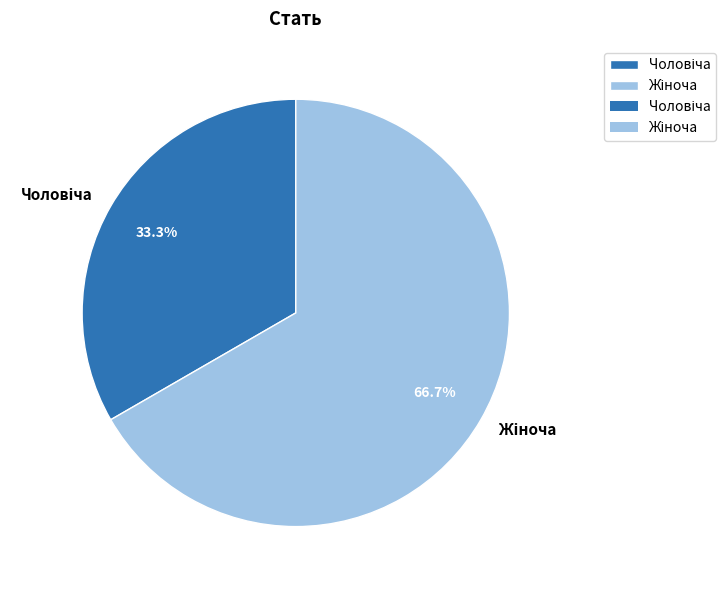

Is there any slice that represents more than half of the pie?

Yes